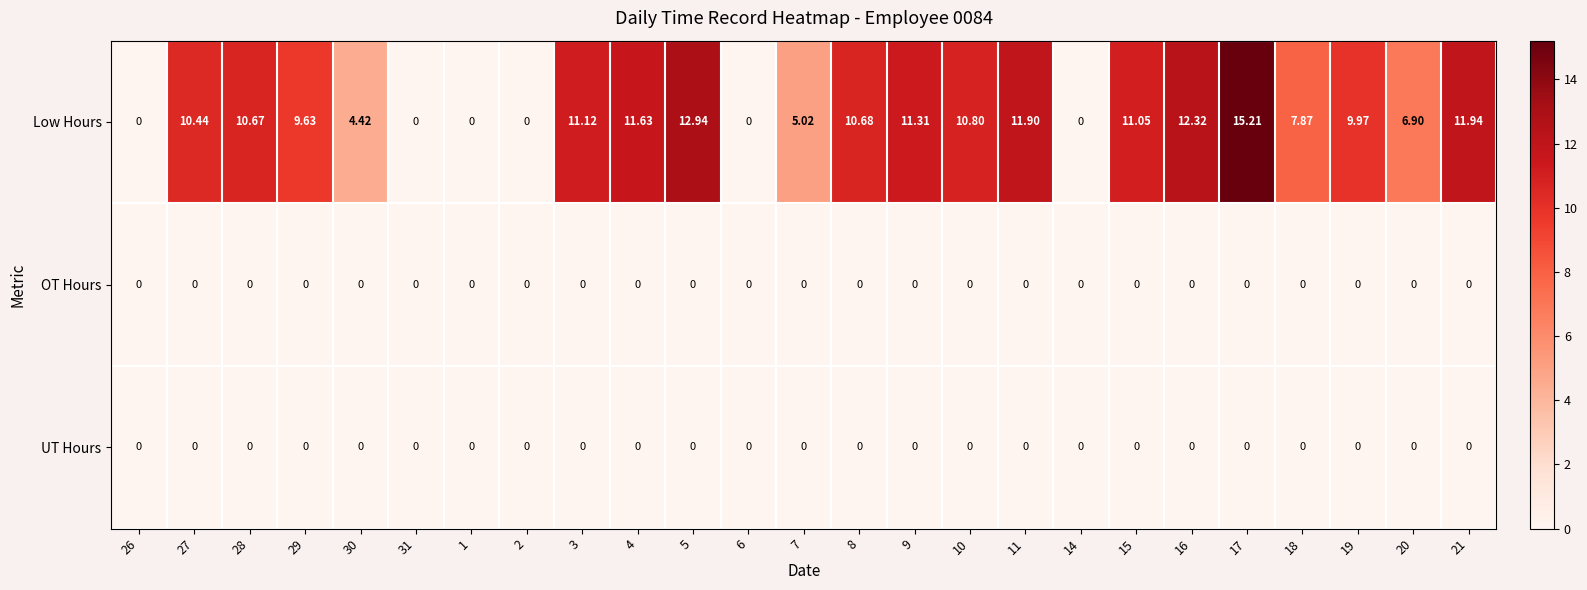

Which series has the widest spread of values?

Low Hours